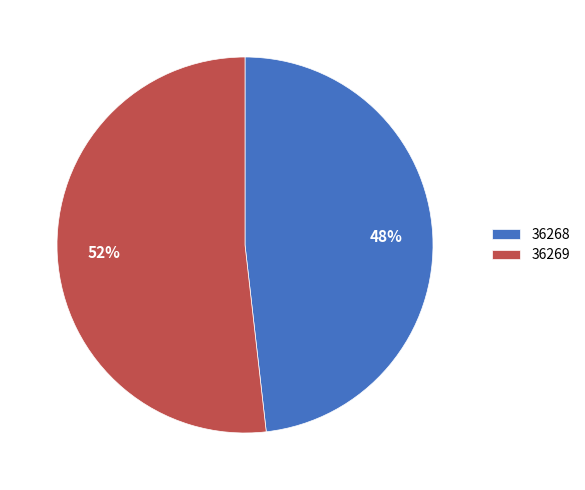

Is the sum of 36269 and 36268 greater than half?

Yes